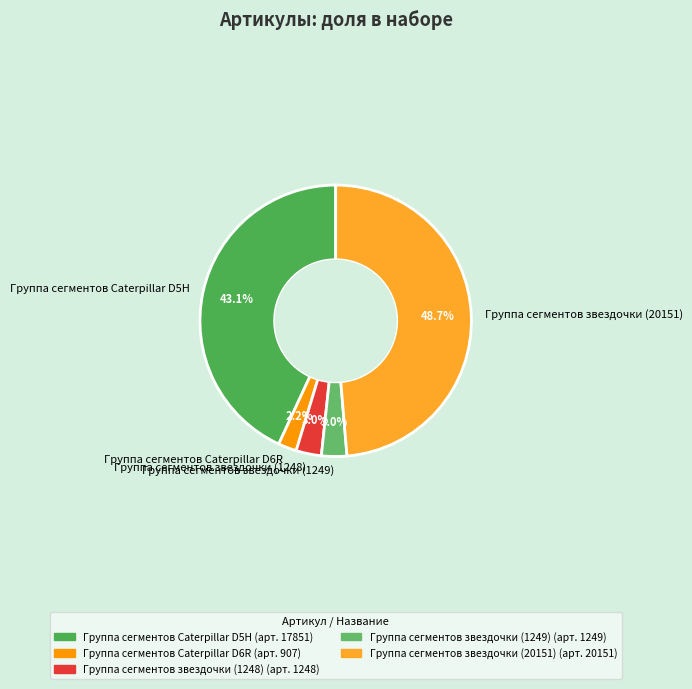

Which category has the biggest portion of the pie?

Группа сегментов звездочки (20151)